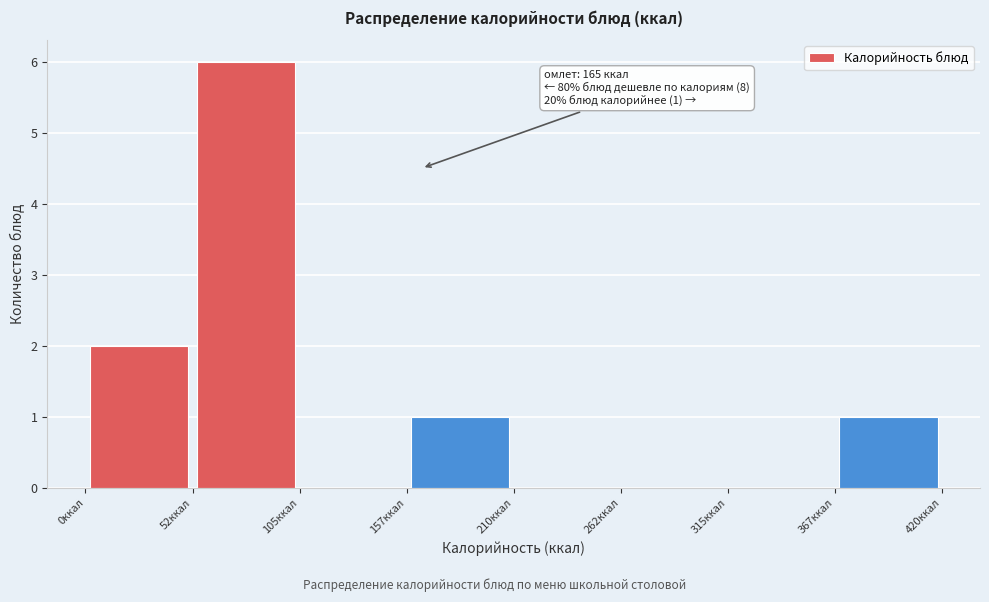

Over which range of the x-axis is the bar tallest?

50 to 110